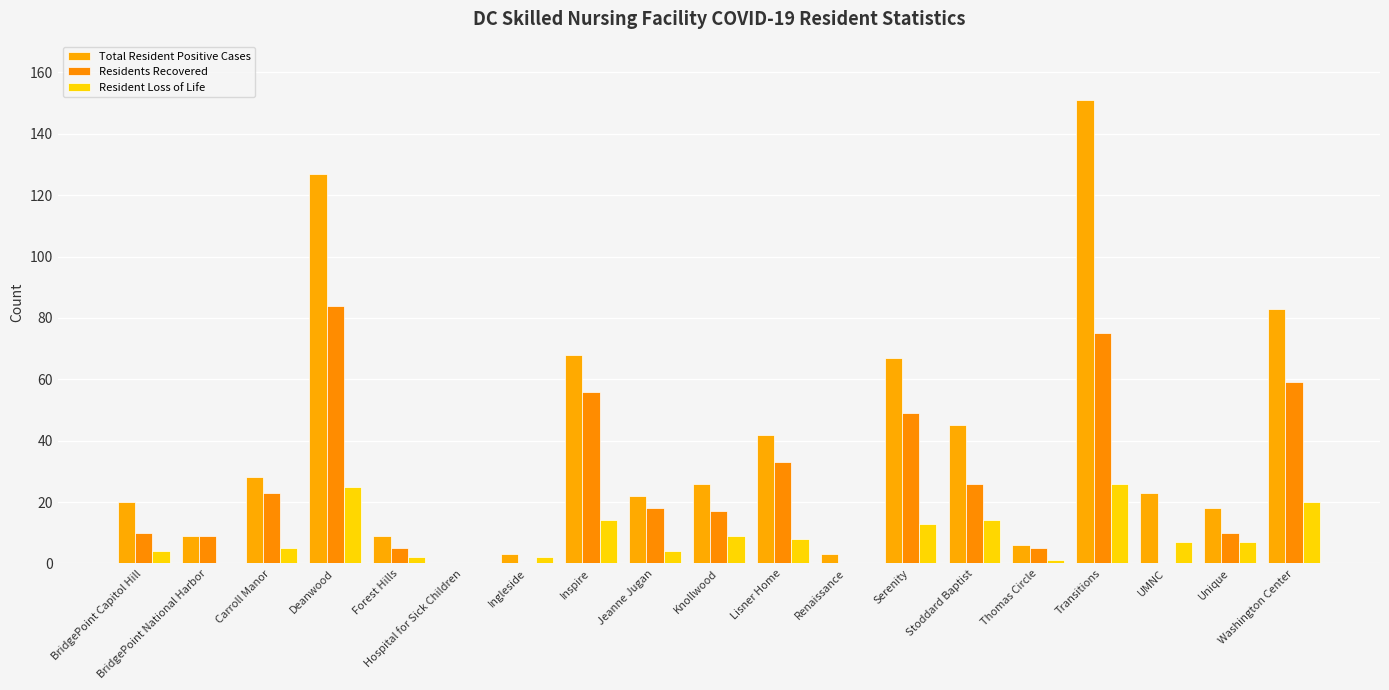

How many categories are shown in the chart?

19